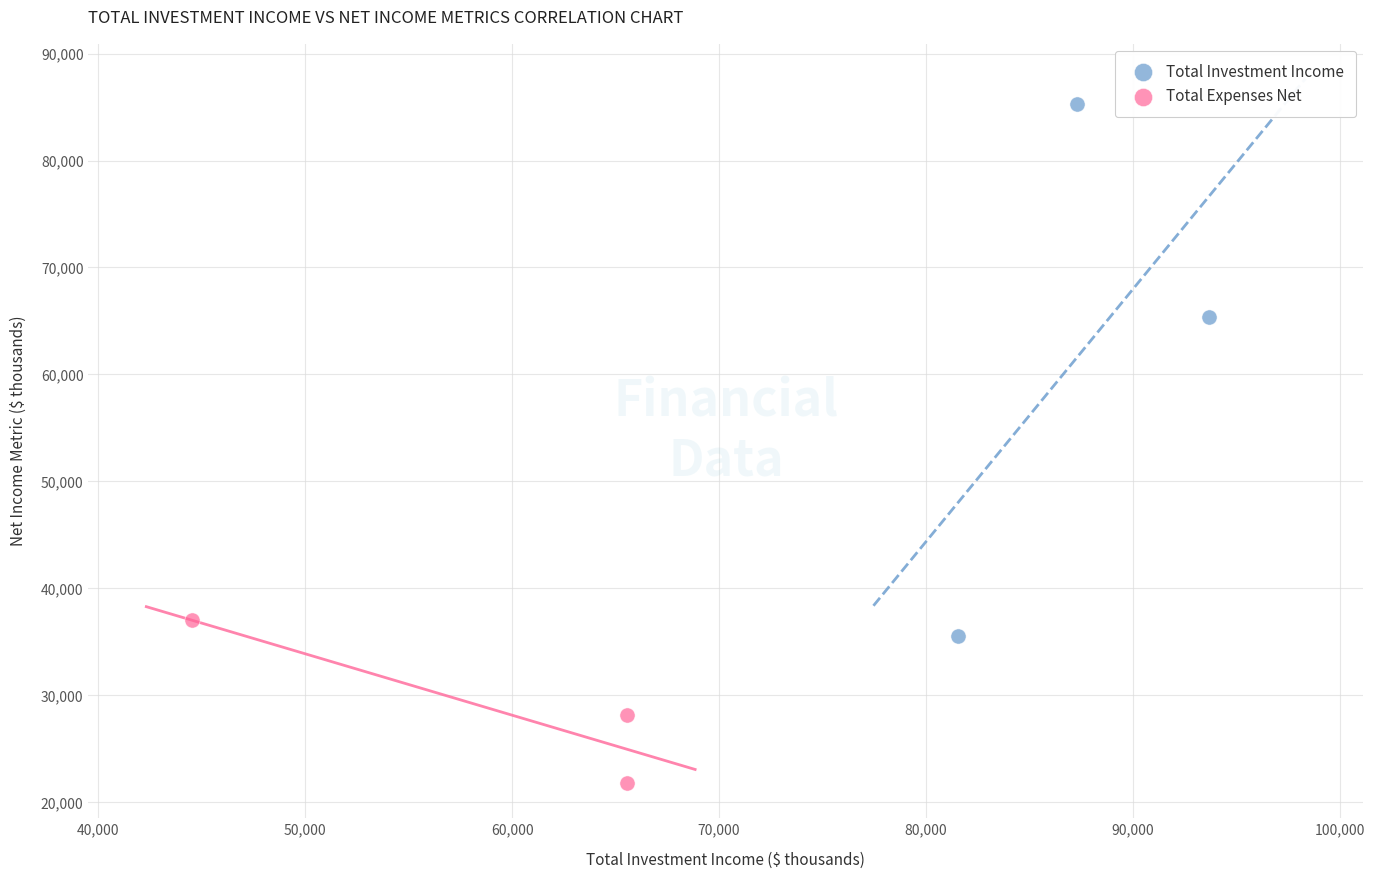

Which series reaches the maximum Y coordinate?

Total Investment Income